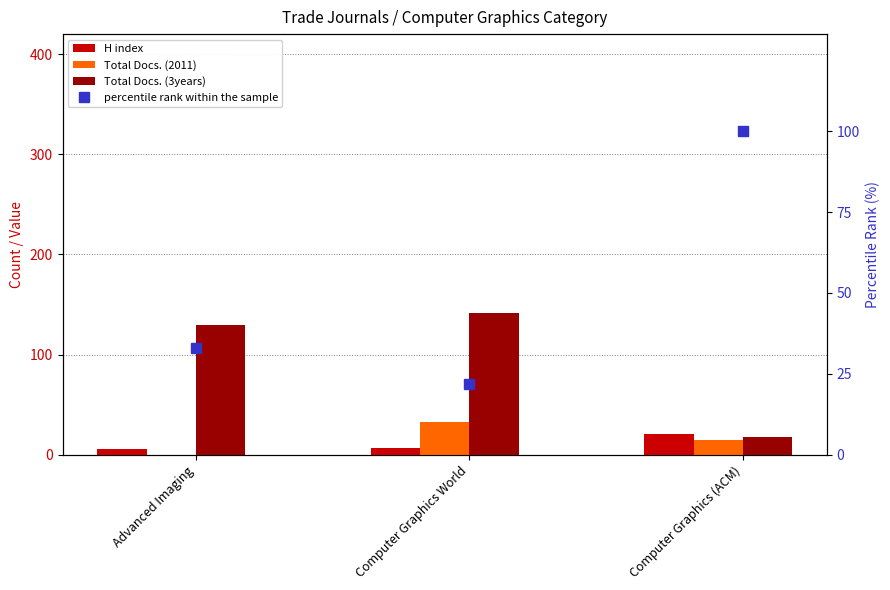

Reading left to right, what are all the values shown in this chart?

H index: Advanced Imaging=6	Computer Graphics World=7	Computer Graphics (ACM)=21
Total Docs. (2011): Advanced Imaging=0	Computer Graphics World=33	Computer Graphics (ACM)=15
Total Docs. (3years): Advanced Imaging=130	Computer Graphics World=142	Computer Graphics (ACM)=18
percentile rank within the sample: Advanced Imaging=33	Computer Graphics World=22	Computer Graphics (ACM)=100